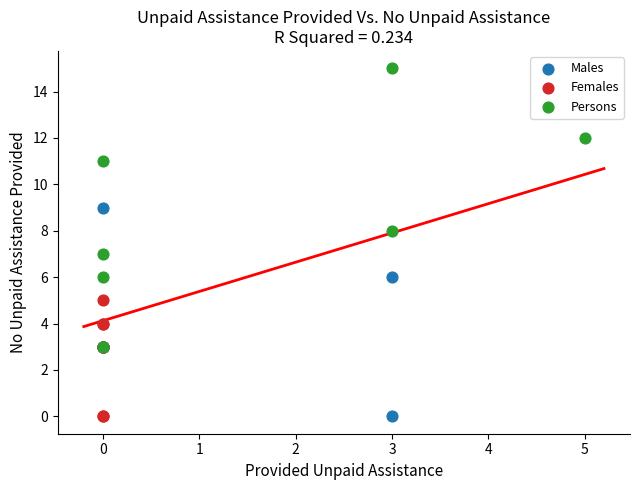

Which series reaches the maximum Y coordinate?

Persons